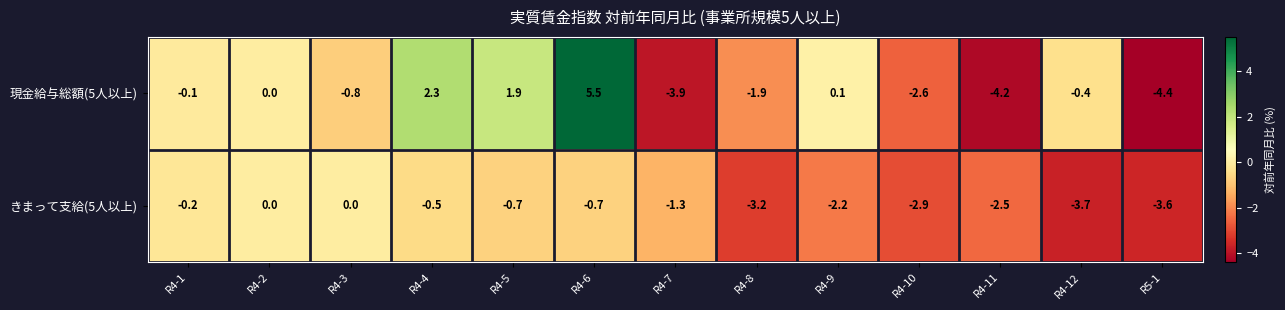

Between R4-12 and R5-1, which series saw the biggest shift?

現金給与総額(5人以上)